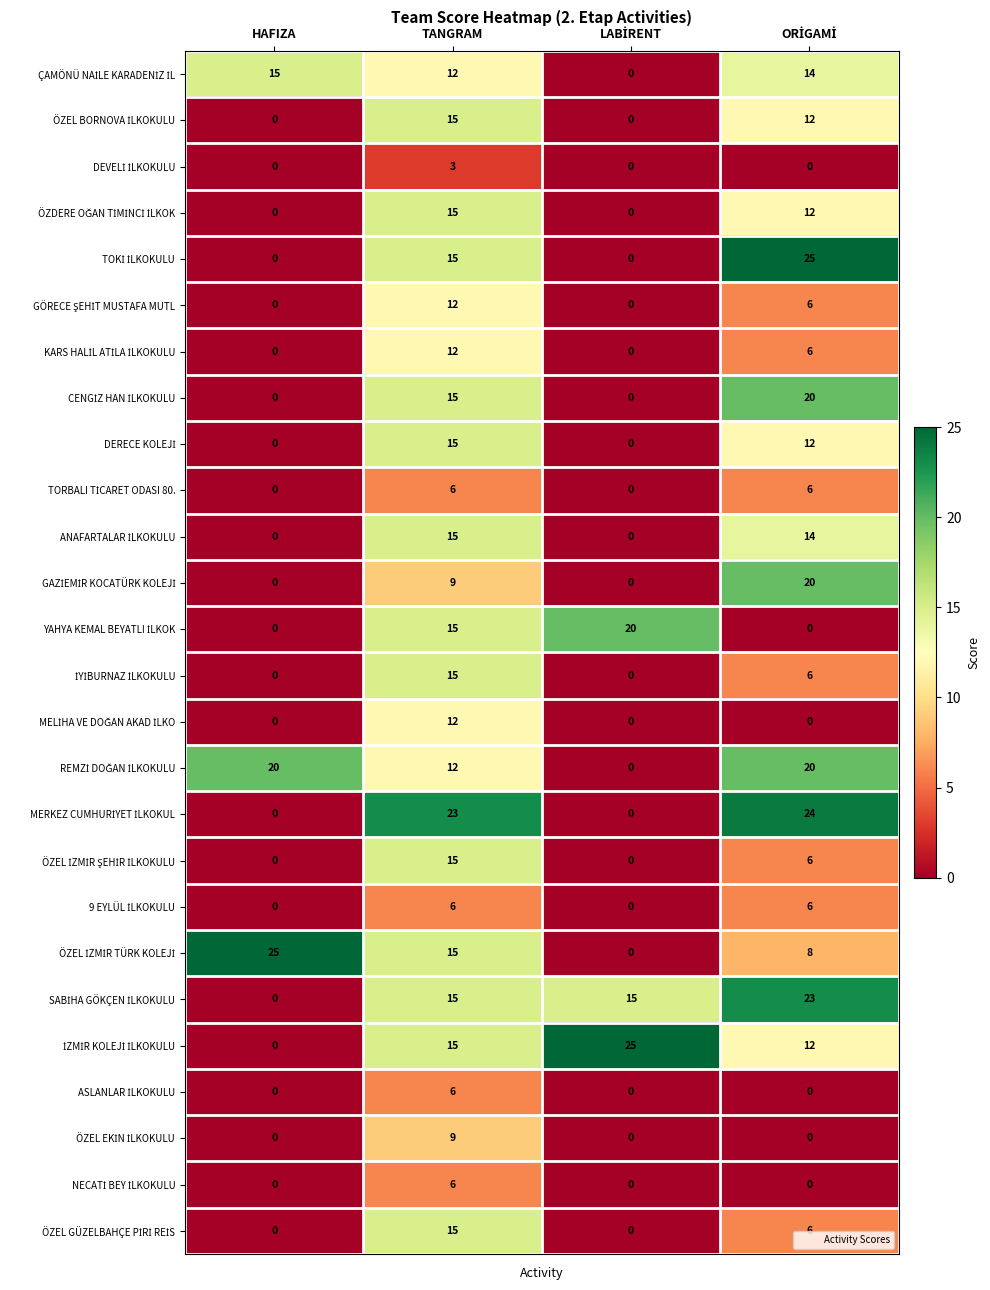

What is the difference between the highest and lowest values at TANGRAM?

20